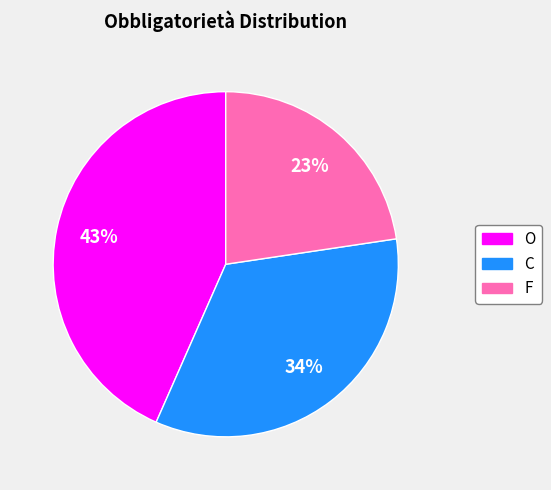

Count the number of slices in the pie.

3